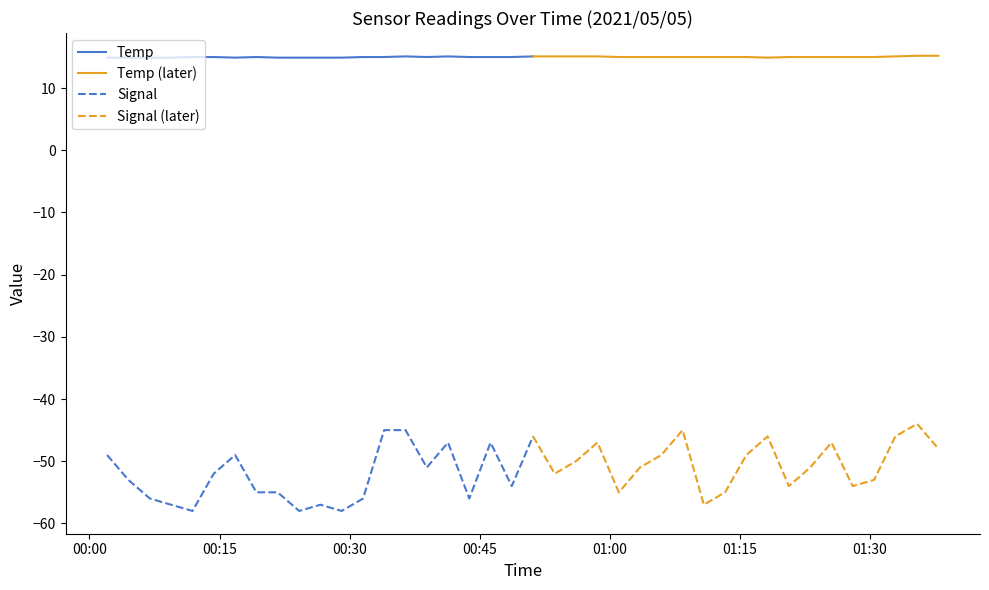

True or false: Signal and Temp intersect in this chart.

False